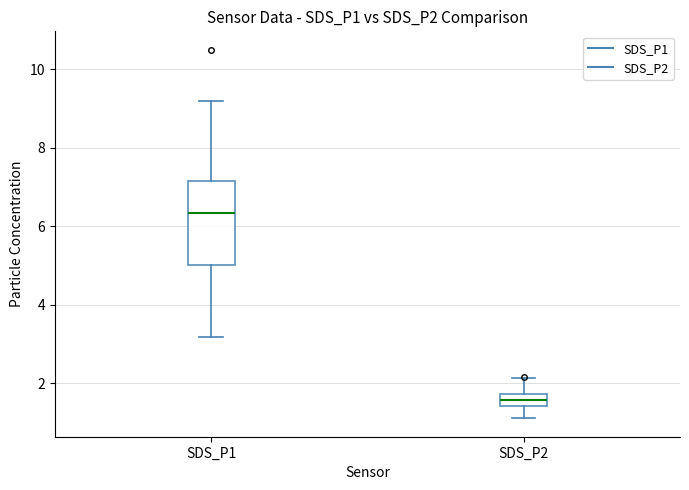

Which box is the tallest, from its lower edge to its upper edge?

SDS_P1